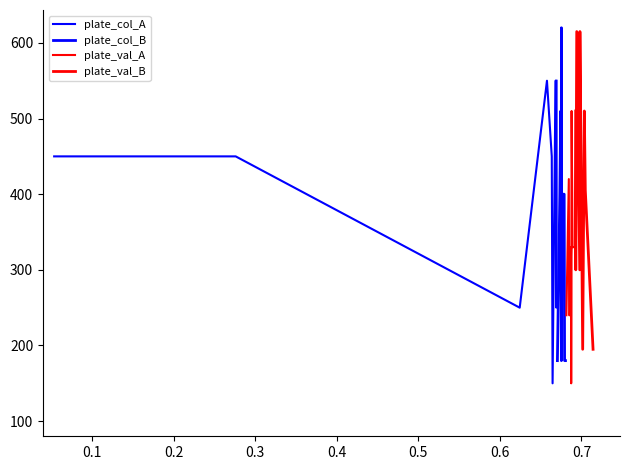

What is the value of the plate_val_B point at the 6th from the left?

615